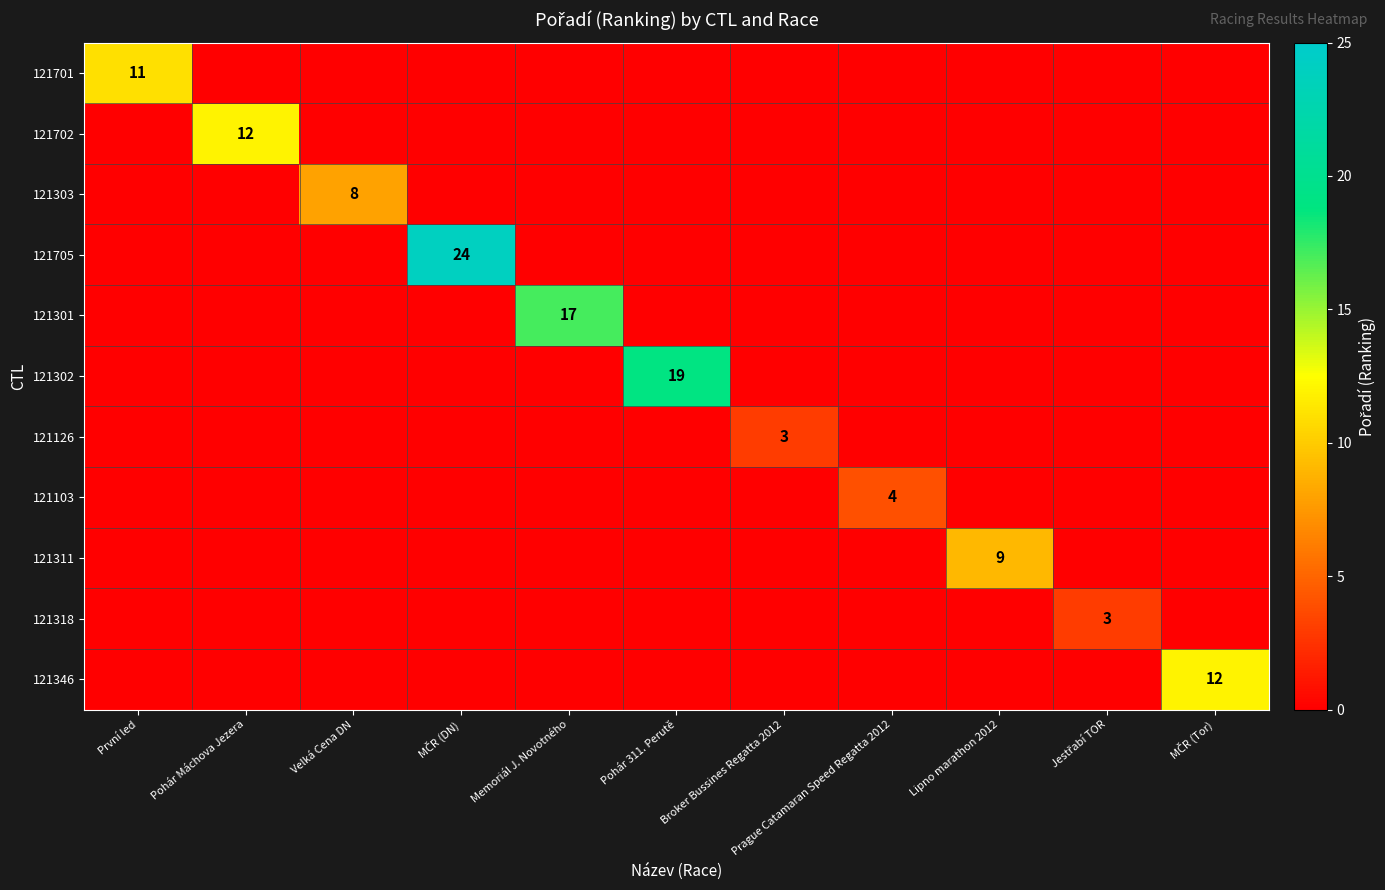

Is it true that 121701 equals 14 at První led?

False